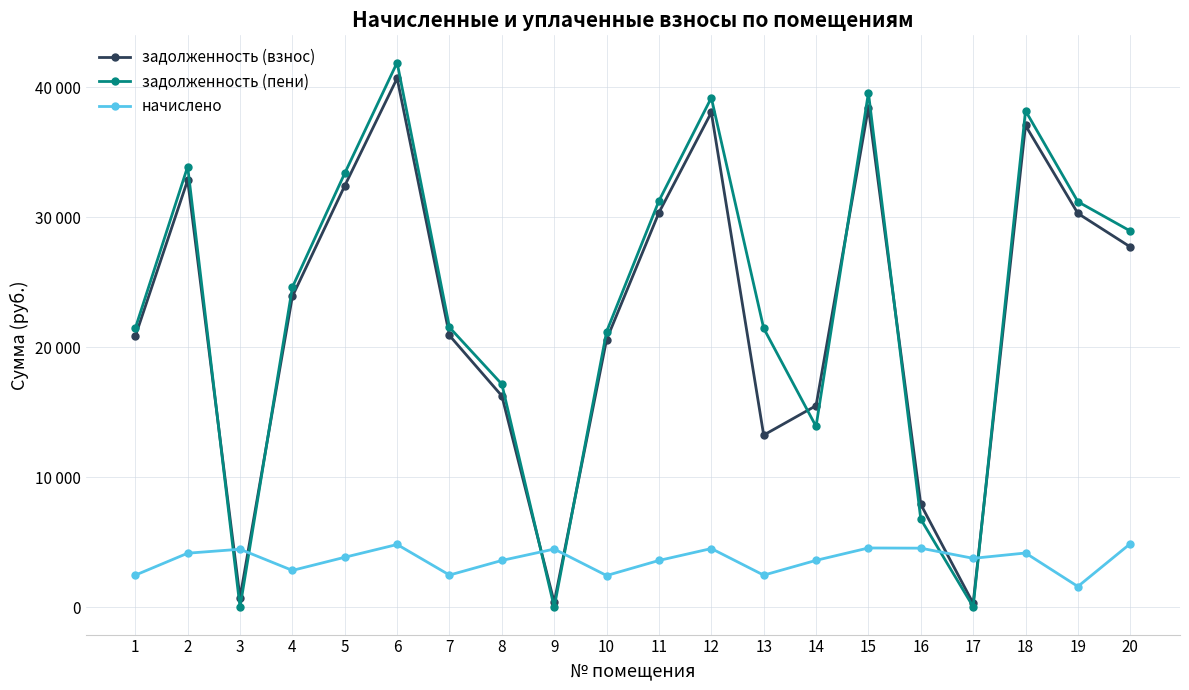

What is the average value of the задолженность (пени) series?

23294.6